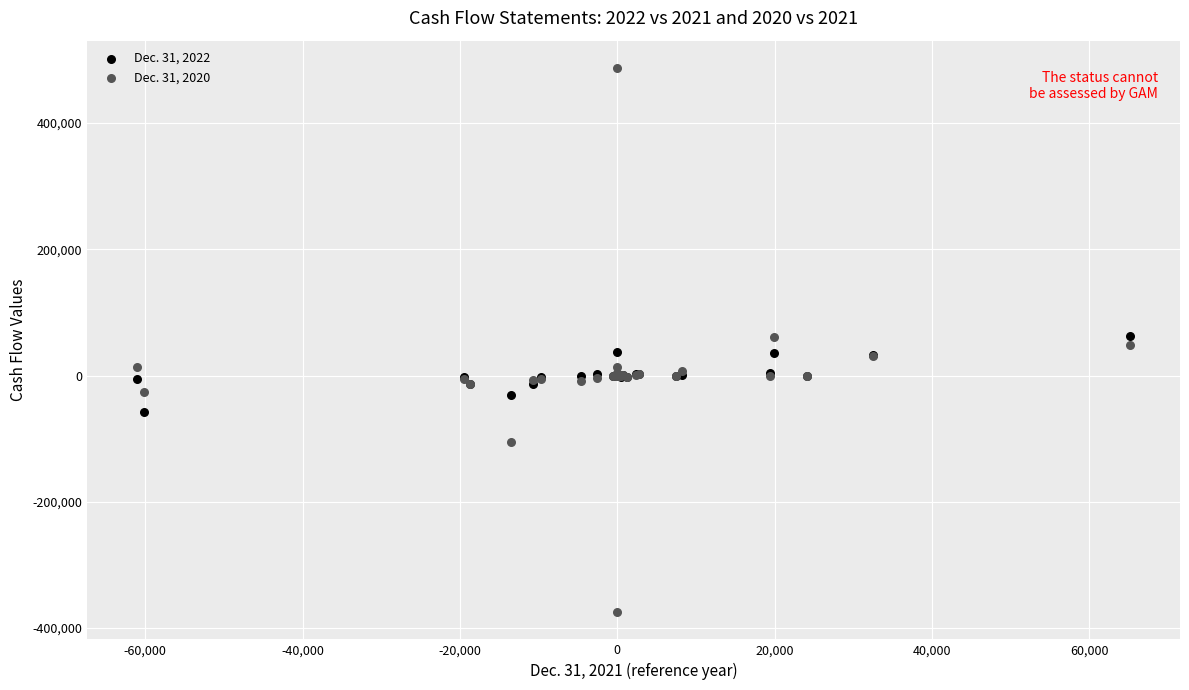

Which series has the largest Y range (max minus min)?

Dec. 31, 2020